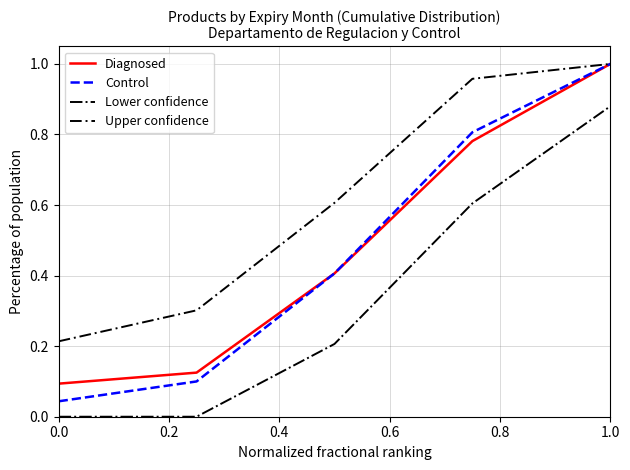

Which series has the largest range (max minus min)?

Control